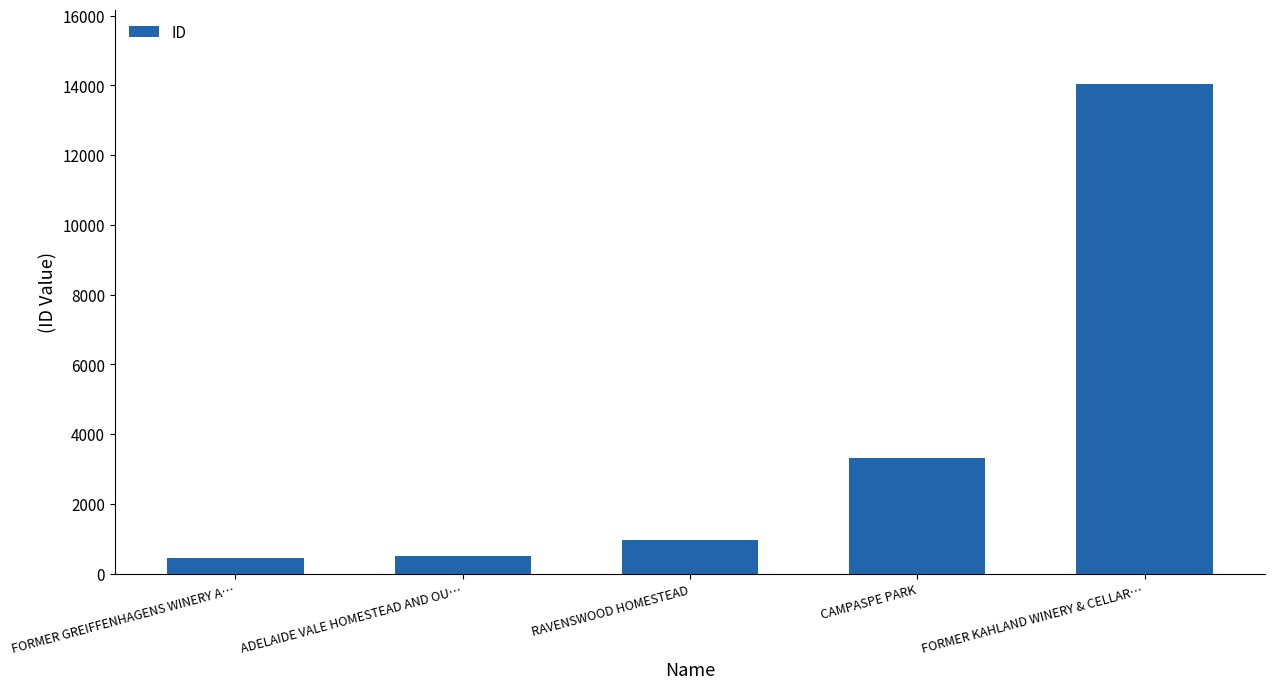

What is the change in value from RAVENSWOOD HOMESTEAD to FORMER KAHLAND WINERY & CELLAR…?

+13081